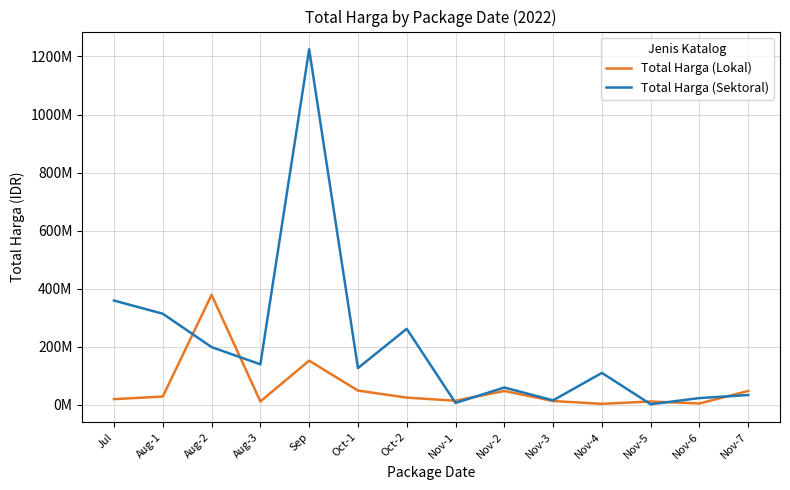

The Total Harga (Lokal) series shows 5093000 at Nov-6. True or false?

True